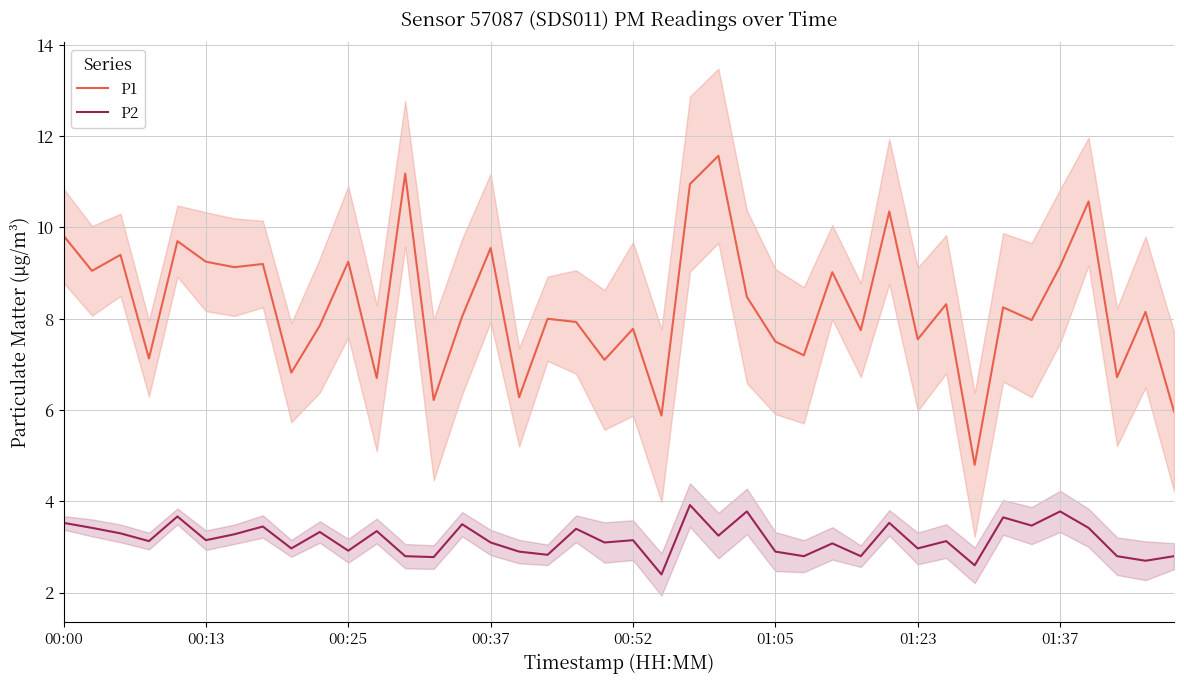

The value of P1 at 19 is 9.4. True or false?

False